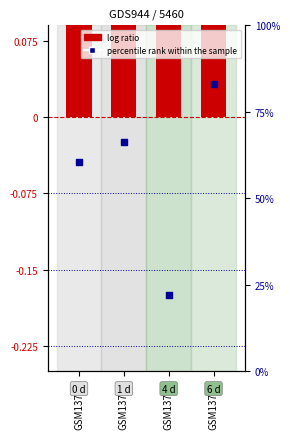

What is the total value across all series at GSM13764?

61.1